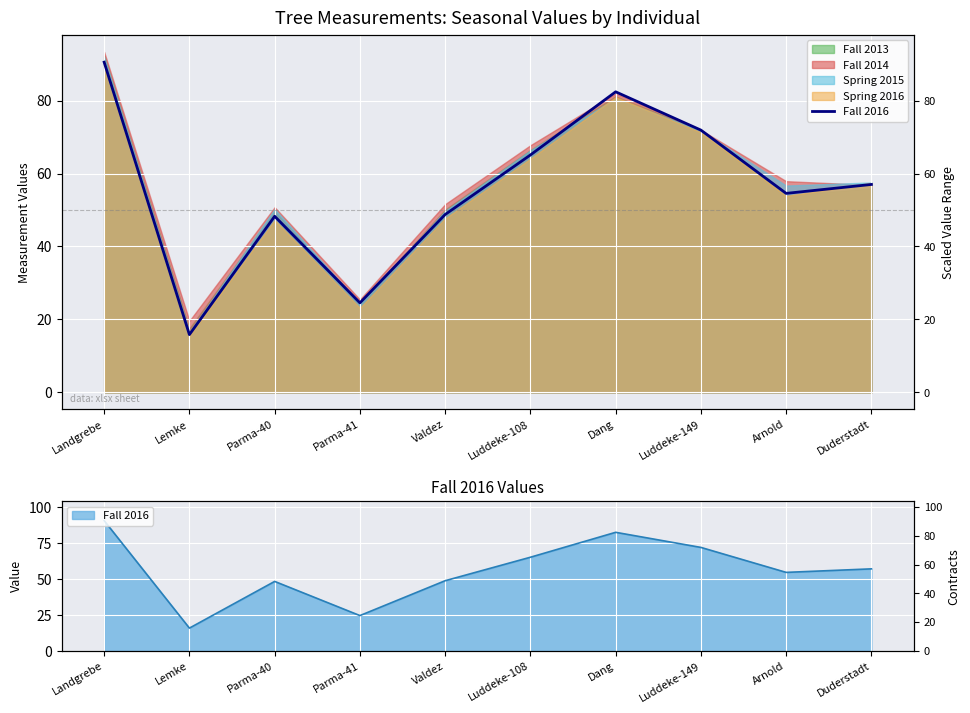

What is the minimum value shown in the chart?

15.8